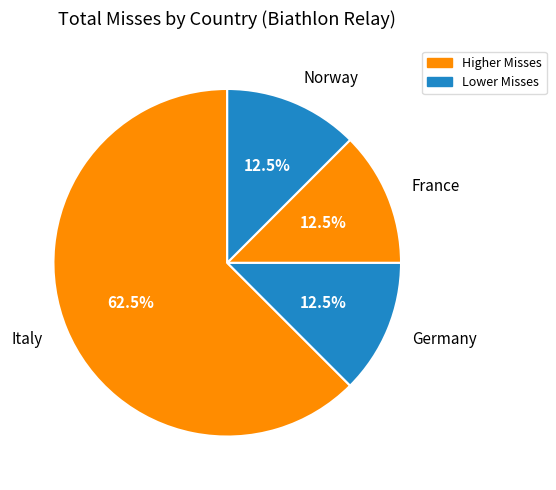

The Norway slice represents 24% of the pie. True or false?

False